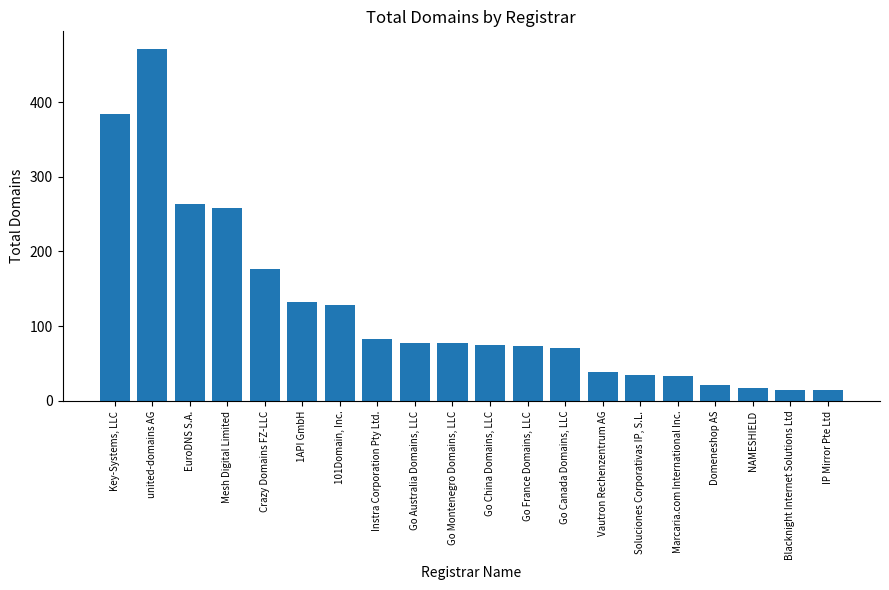

Does the chart contain stacked bars?

No